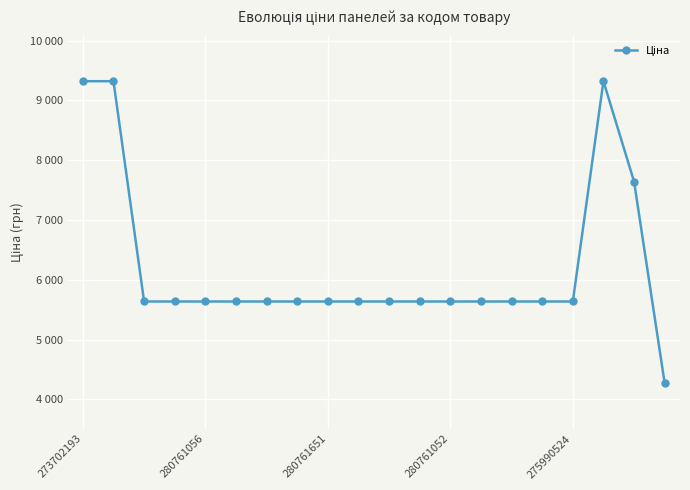

Does the chart have visible grid lines?

Yes